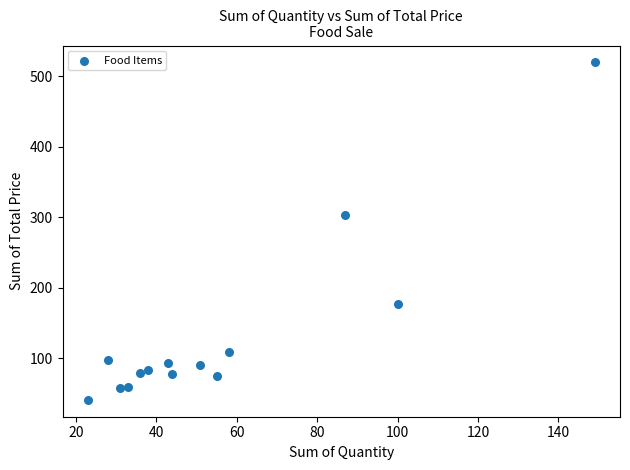

What Y value in the scatter plot is closest to 280?

303.6